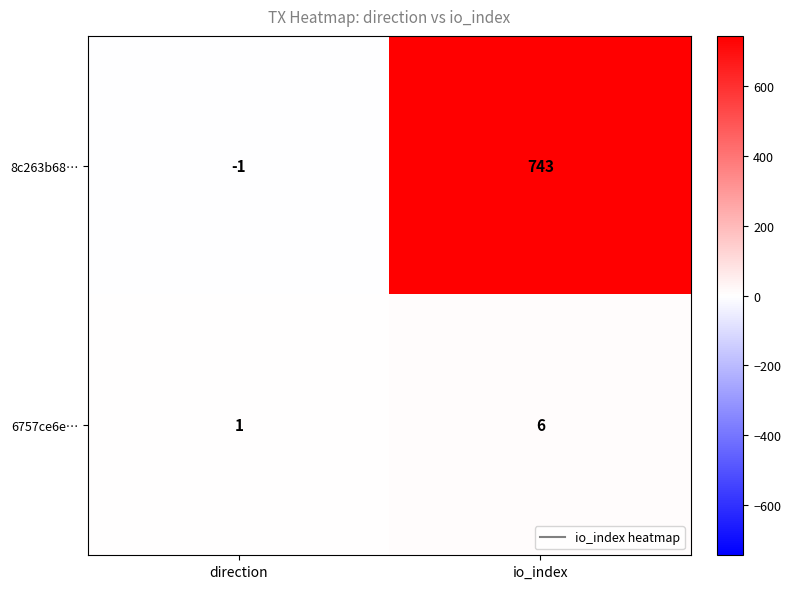

At which category is the sum across all series the highest?

io_index